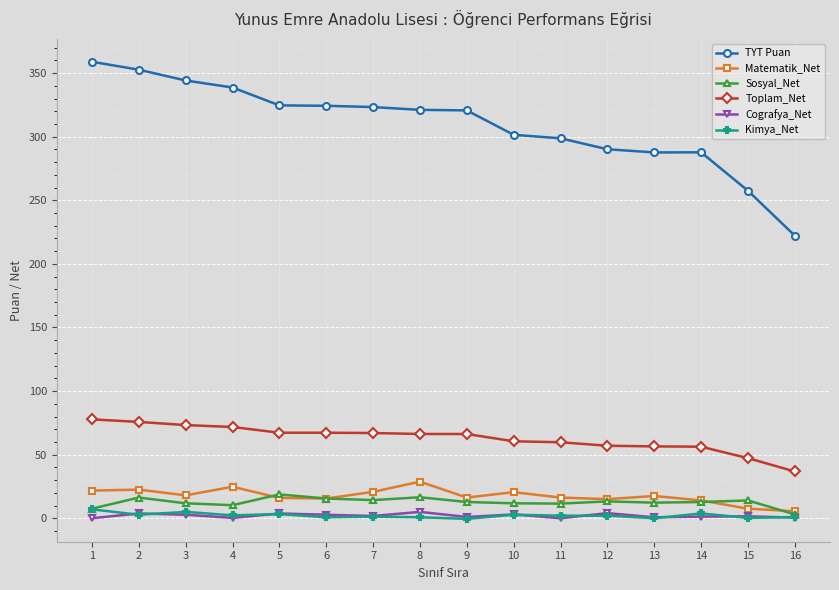

Is it true that Matematik_Net equals 28.8 at 8?

True